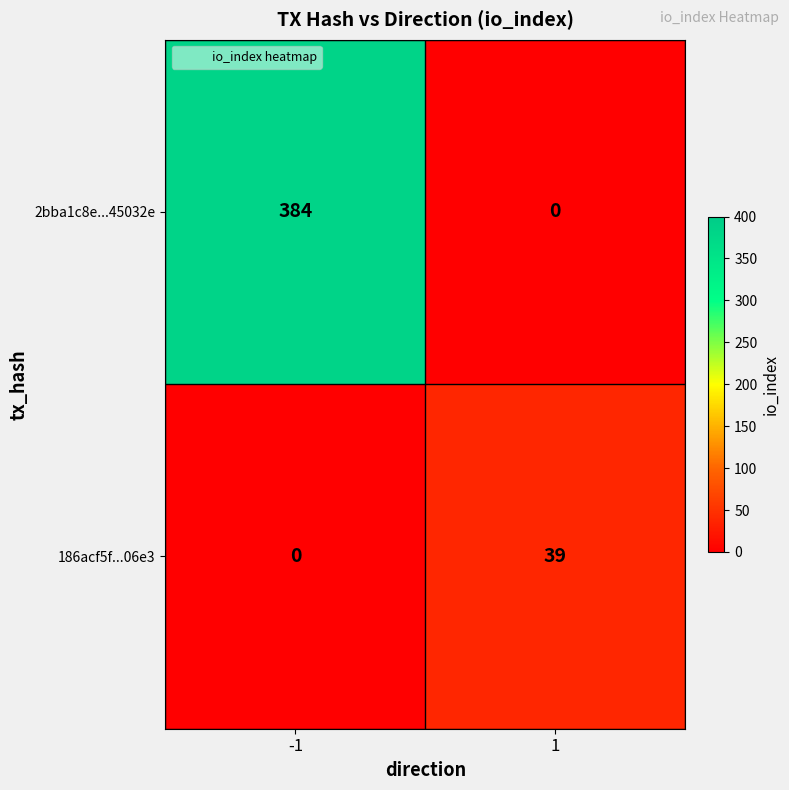

True or false: 2bba1c8e...45032e has a value of 228 at 1.

False